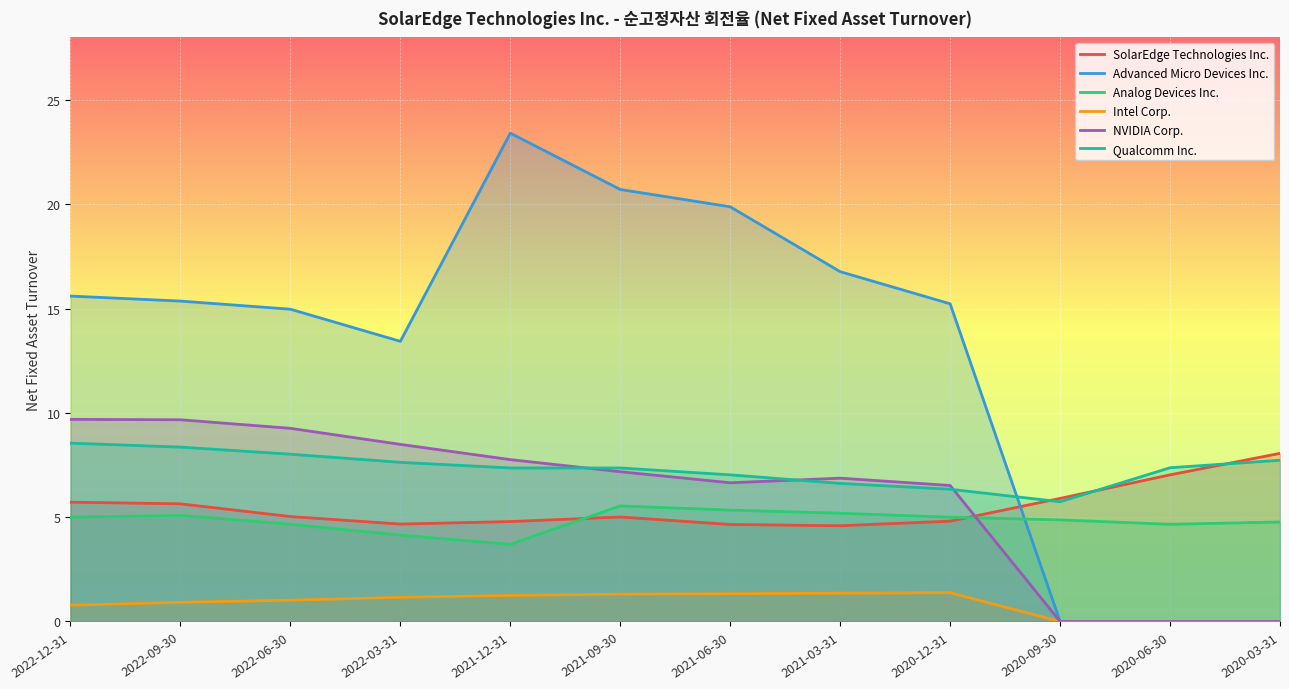

At 2020-06-30, list the series in order from largest to smallest.

Qualcomm Inc., SolarEdge Technologies Inc., Analog Devices Inc., Advanced Micro Devices Inc., Intel Corp., NVIDIA Corp.